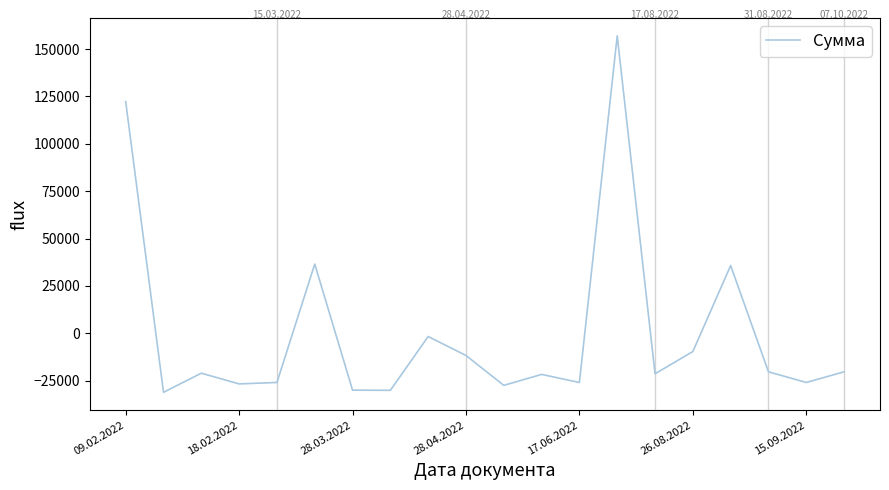

What is the greatest value displayed?

157020.5